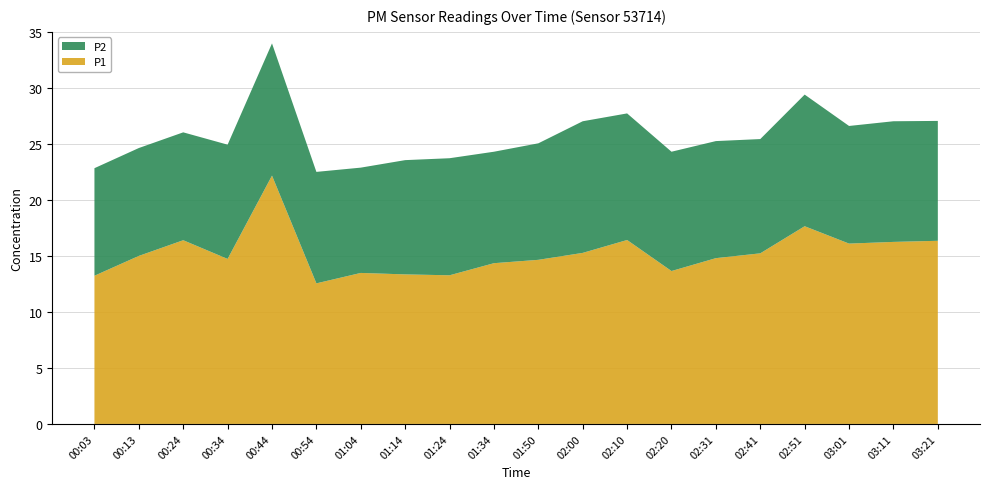

Reading left to right, what are all the values shown in this chart?

P1: 13.2	15.0	16.4	14.7	22.2	12.6	13.5	13.3	13.3	14.3	14.7	15.3	16.4	13.7	14.8	15.2	17.6	16.1	16.2	16.4
P2: 9.6	9.6	9.6	10.2	11.8	9.9	9.4	10.2	10.4	9.9	10.4	11.8	11.3	10.7	10.4	10.2	11.8	10.5	10.8	10.7